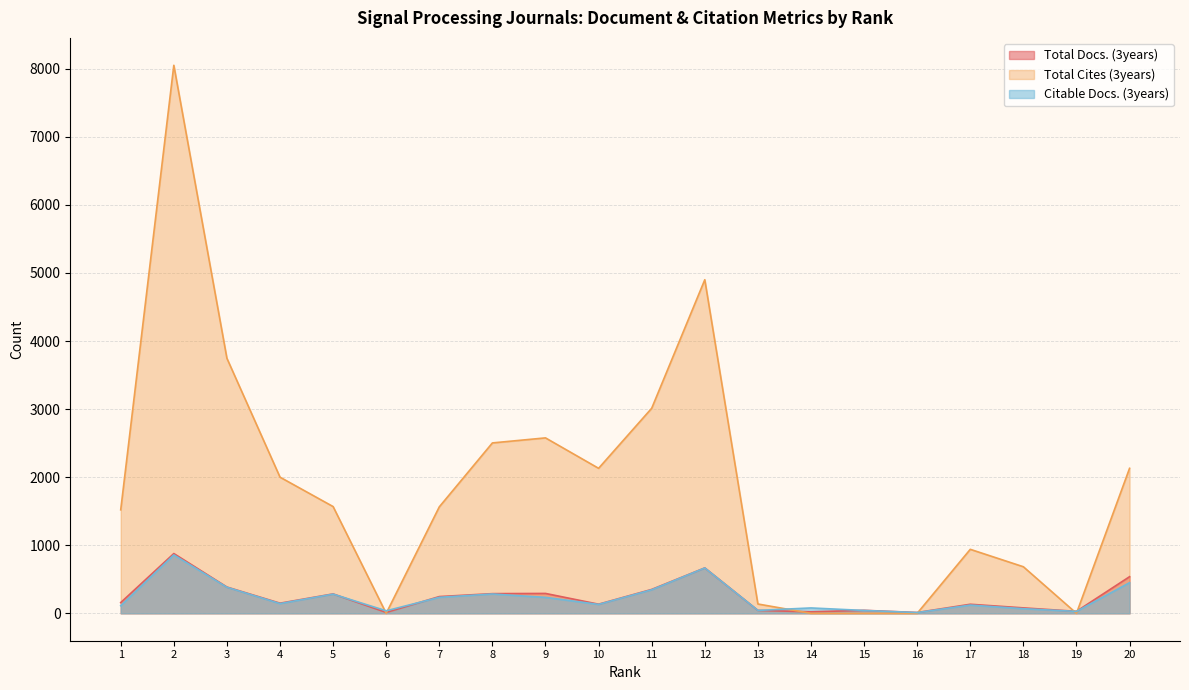

What are all the series names shown in the legend?

Total Docs. (3years), Total Cites (3years), Citable Docs. (3years)